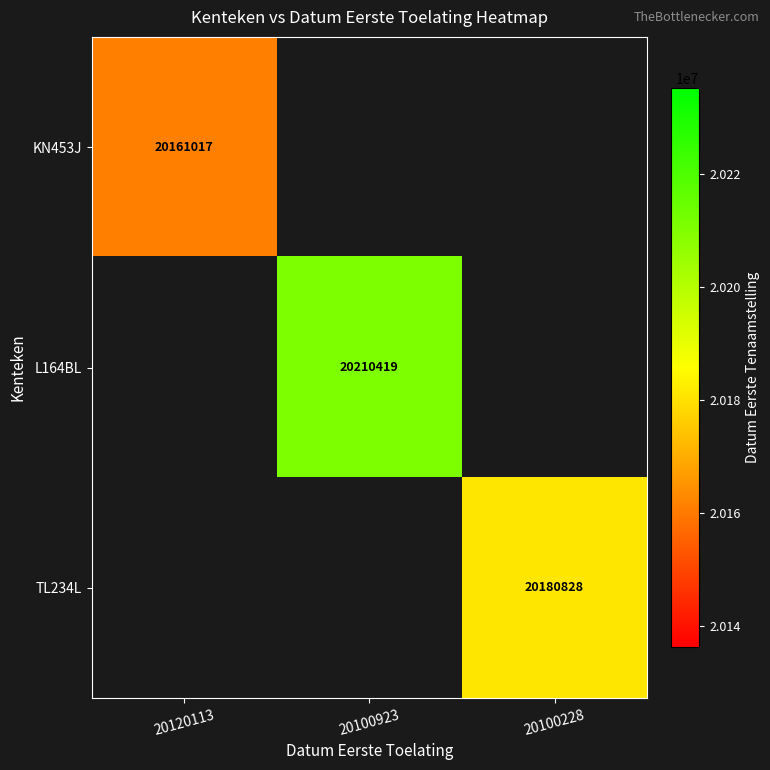

Is it true that KN453J equals 4785965 at 20120113?

False